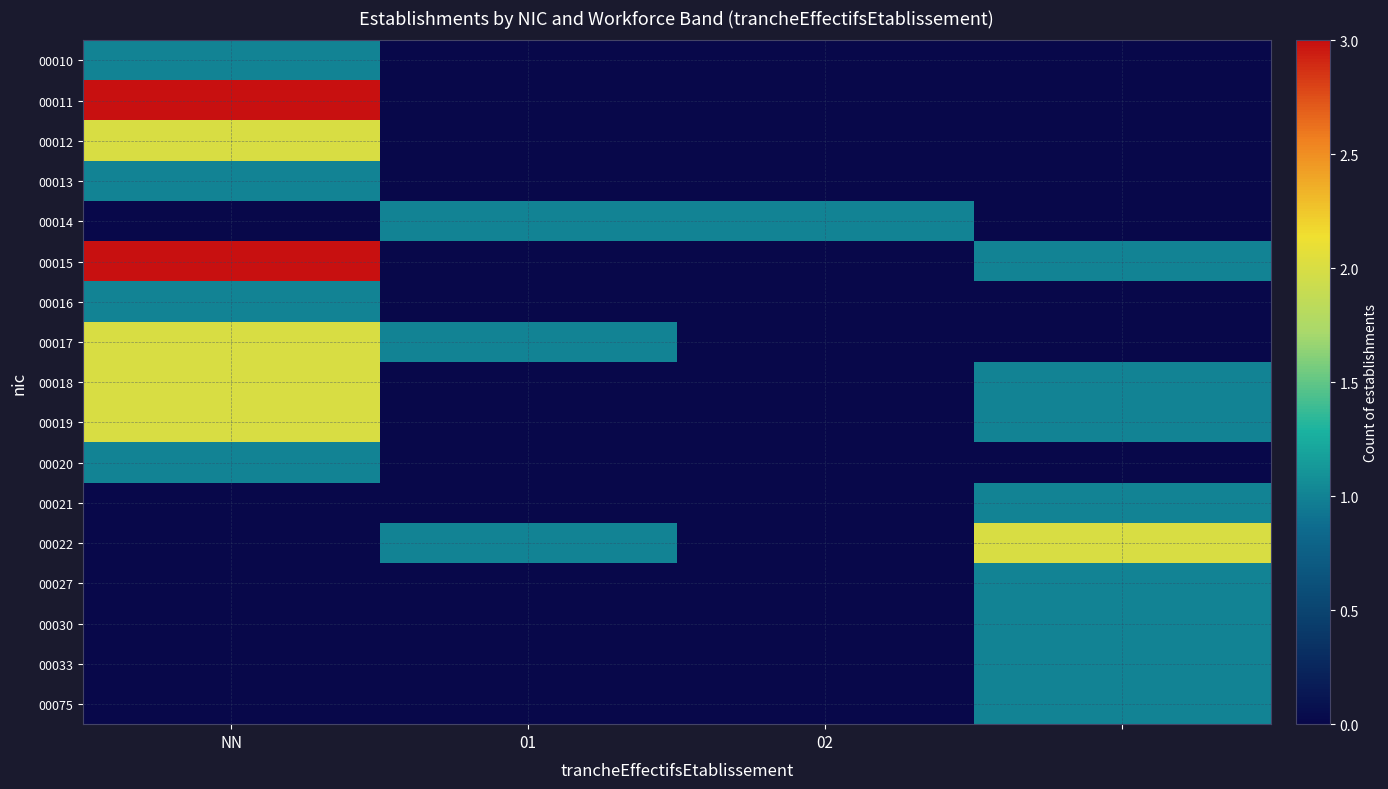

Count the number of categories in the chart.

4